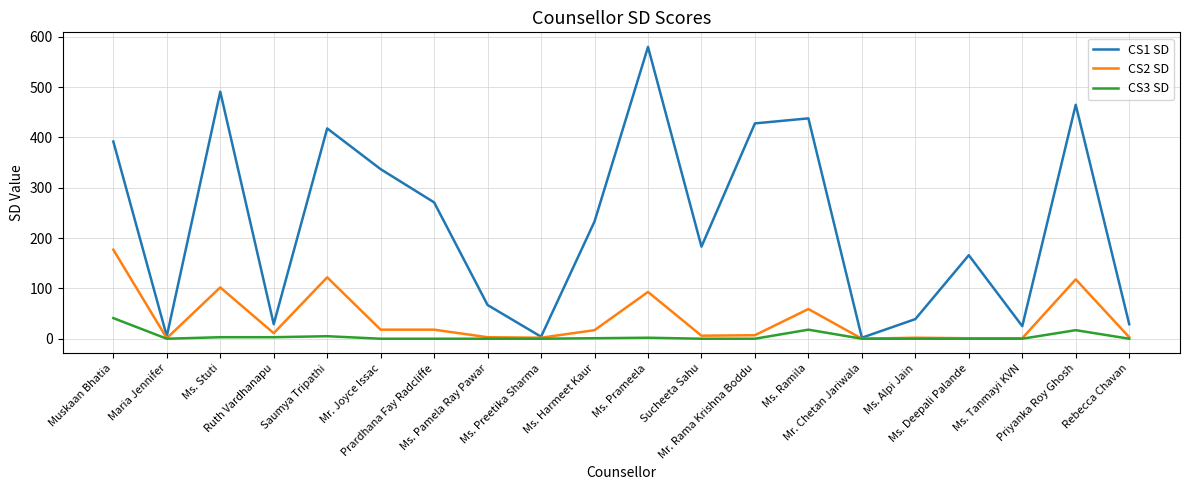

Which series has the largest total across all categories?

CS1 SD